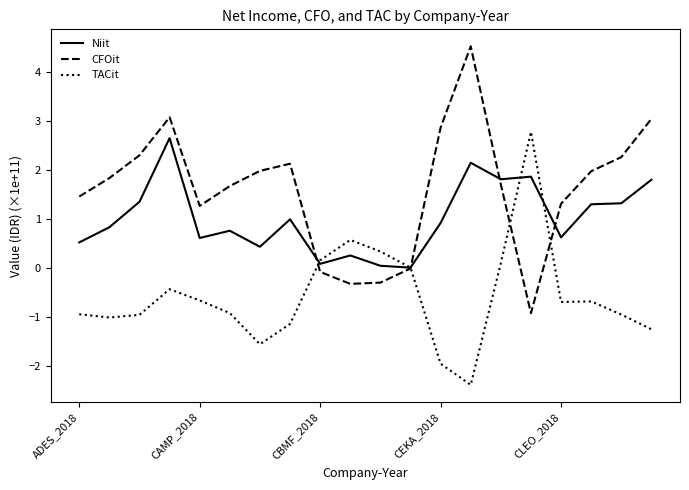

What is the minimum value shown in the chart?

-2.4